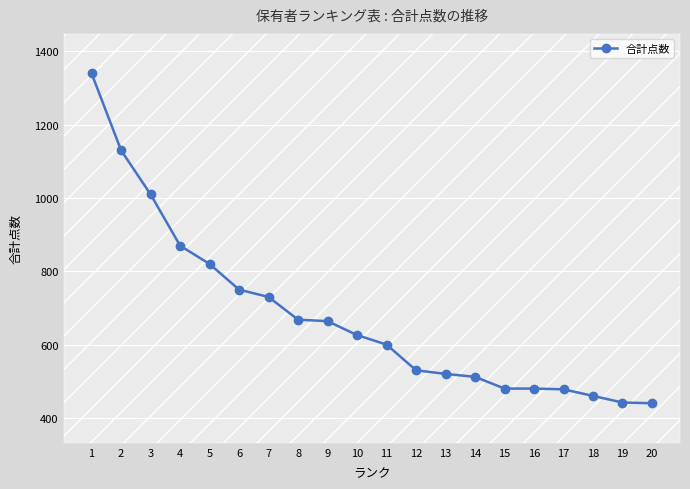

What is the sum of all values?

13550